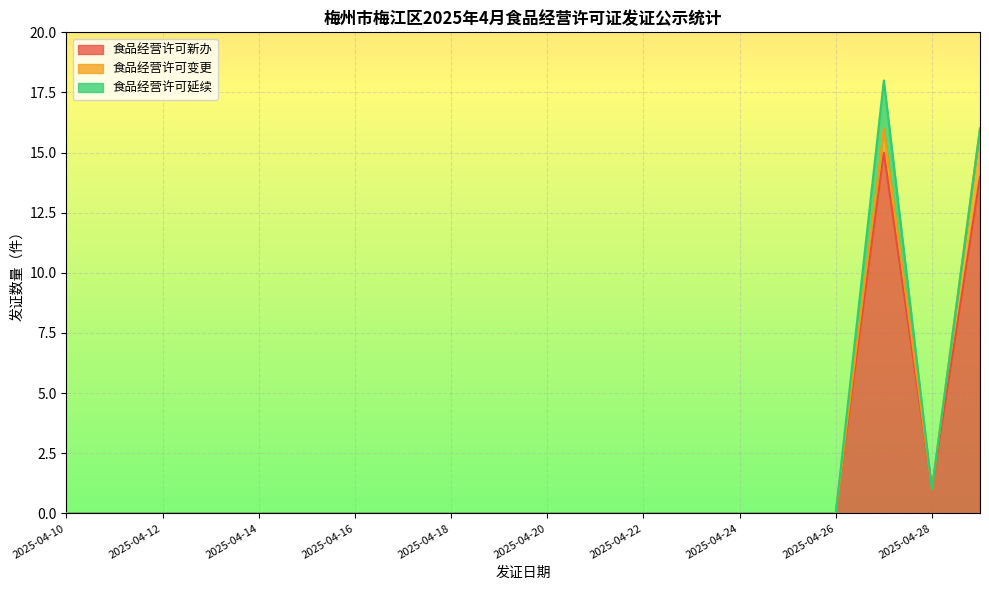

What is the highest value of the 食品经营许可新办 series?

15